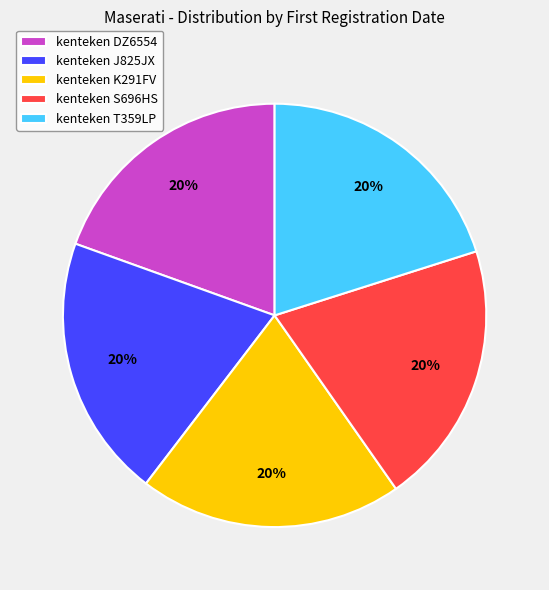

To the nearest percent, what is the average slice percentage?

20%